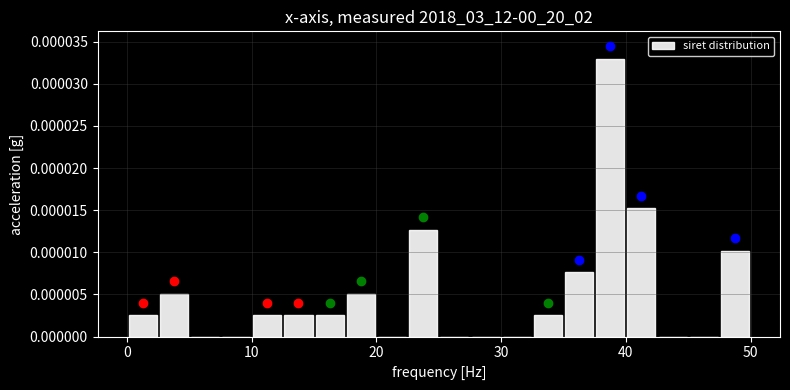

Read against the x-axis, roughly where is the centre of the tallest bar?

39